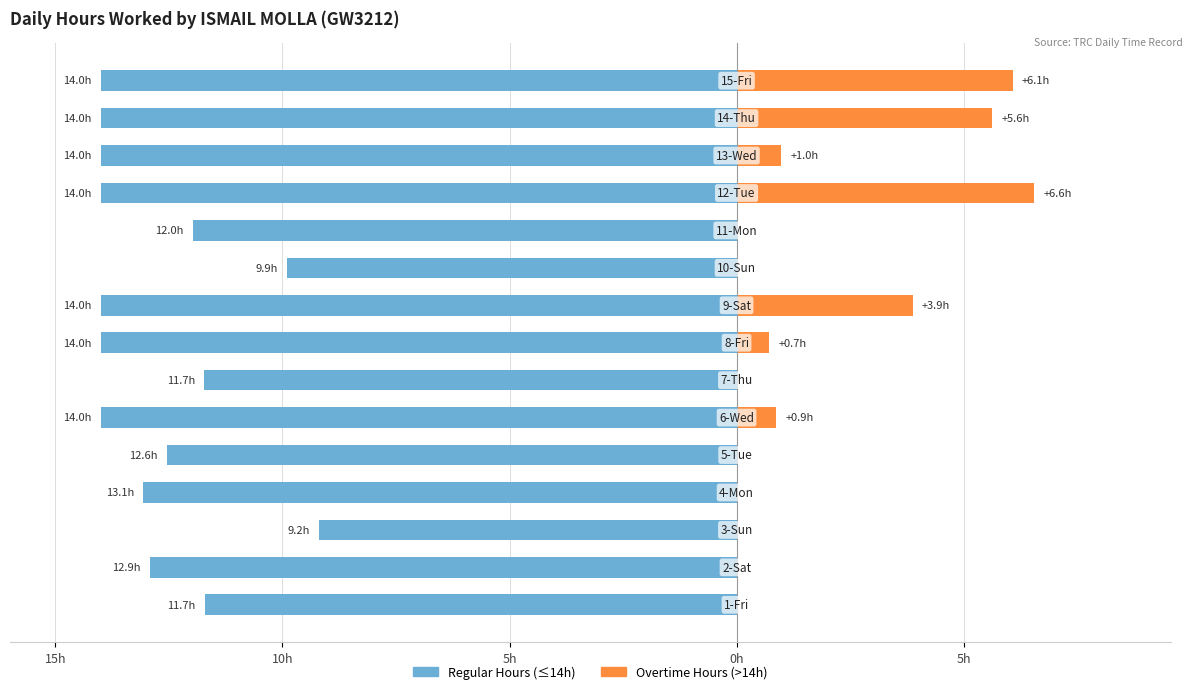

What is the sum of the Regular Hours values at 7 and 0h?

-26.6